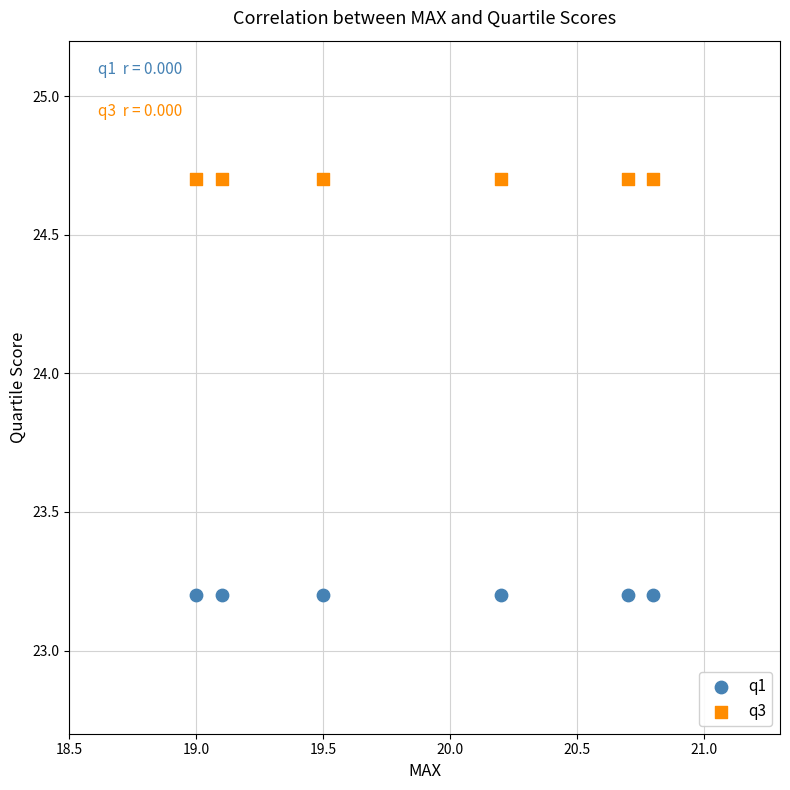

Across all data points, what is the average X value?

19.9